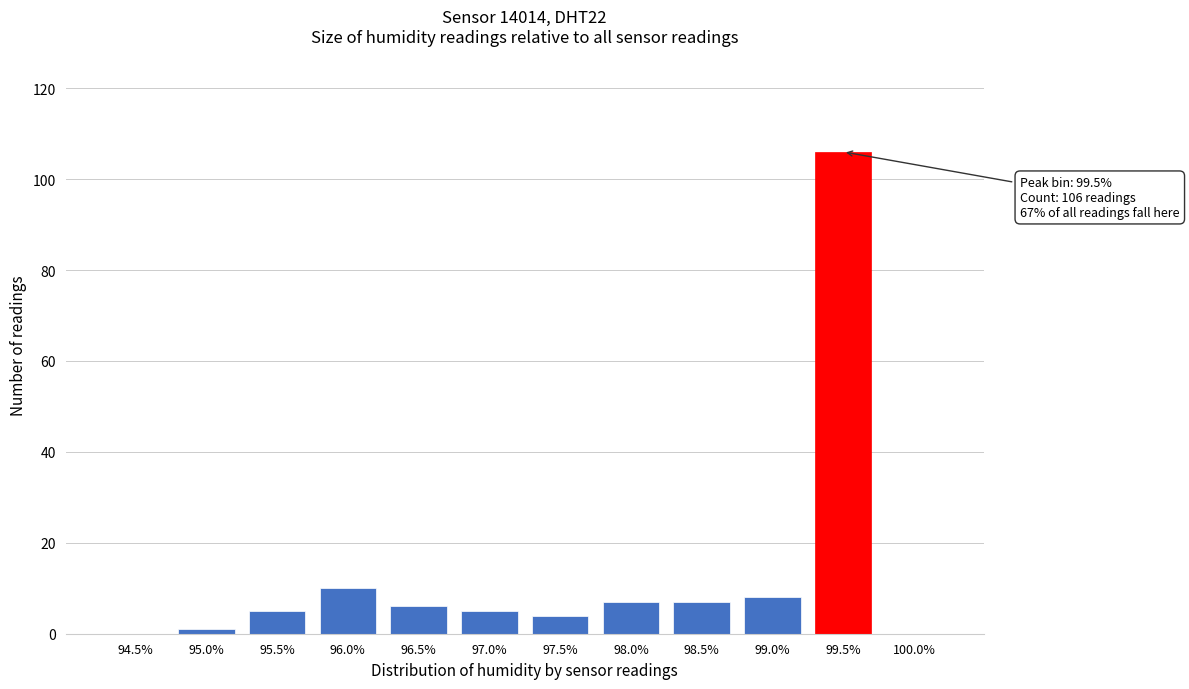

Reading left to right, list all the values displayed in this chart.

94.5%=0	95.0%=1	95.5%=5	96.0%=10	96.5%=6	97.0%=5	97.5%=4	98.0%=7	98.5%=7	99.0%=8	99.5%=106	100.0%=0